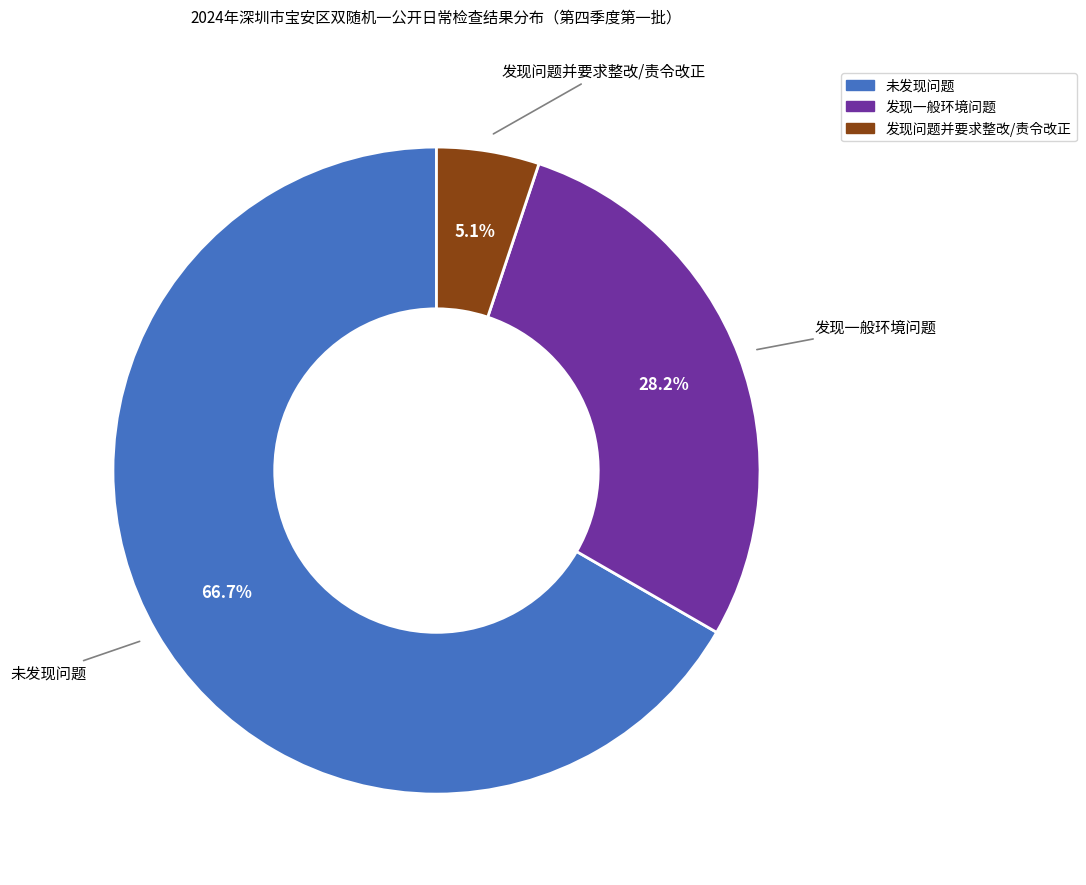

What is the total percentage of 发现一般环境问题 and 未发现问题?

94.9%